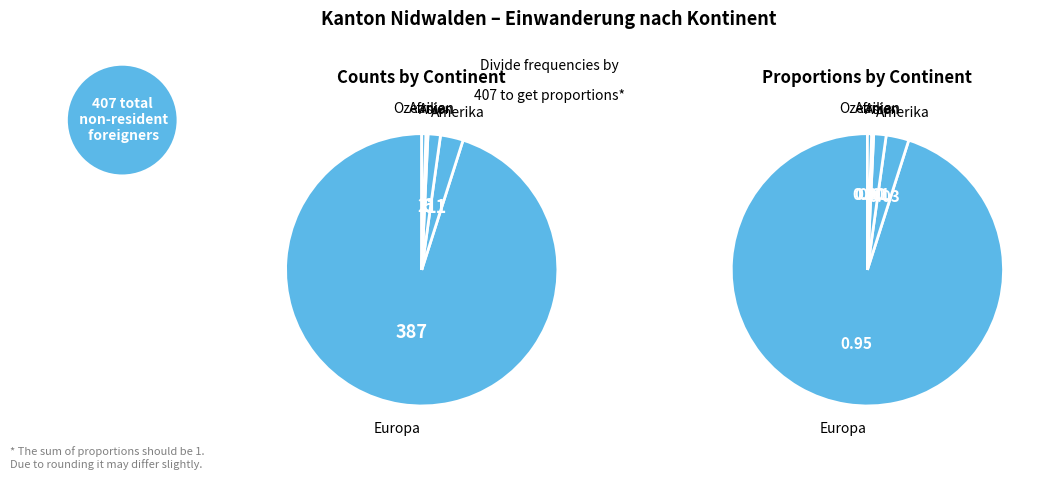

Which slice is the smallest?

Afrika